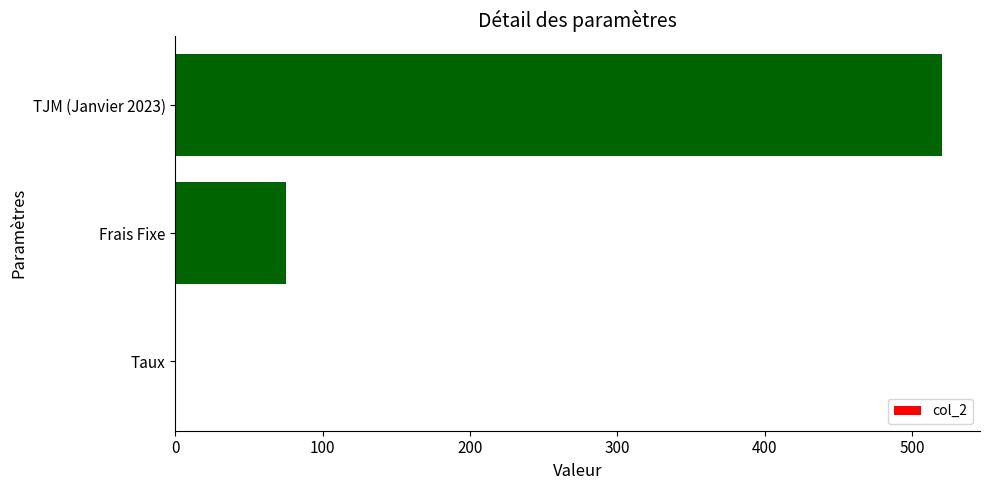

What is the maximum value shown in the chart?

520.0